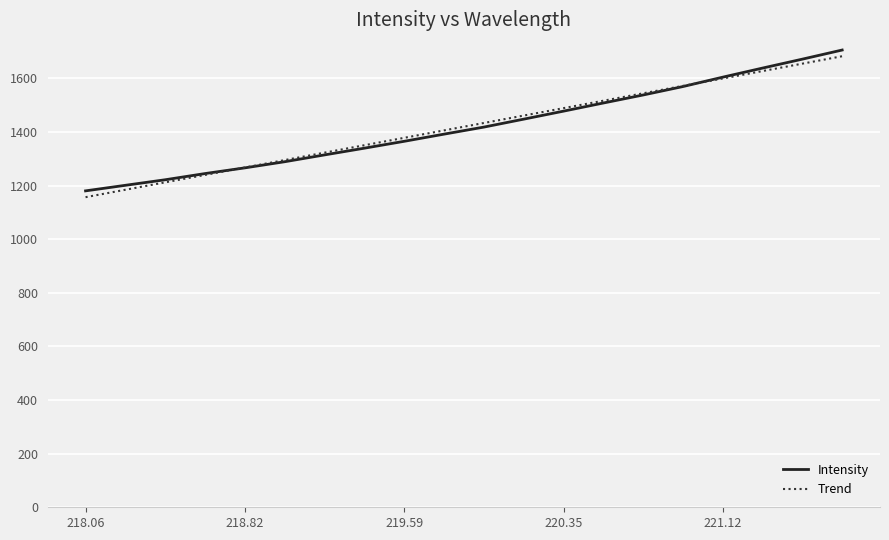

True or false: the data shows 300.3 at 219.2067.

False